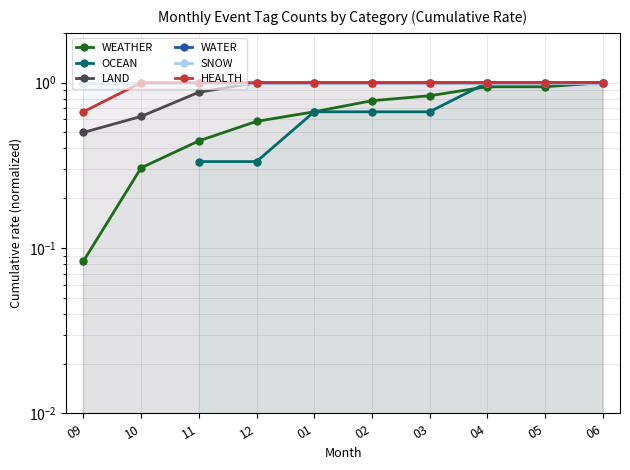

What position from the right is 11?

8